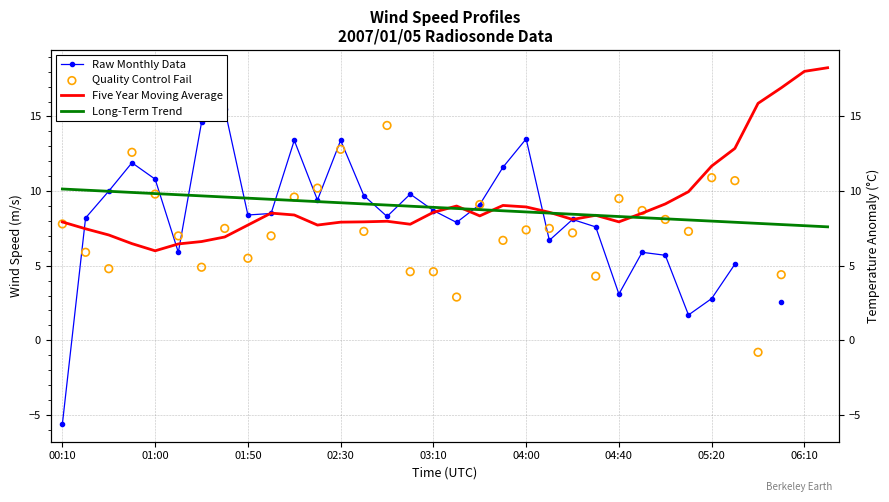

What are all the series names shown in the legend?

Raw Monthly Data, Five Year Moving Average, Long-Term Trend, Quality Control Fail